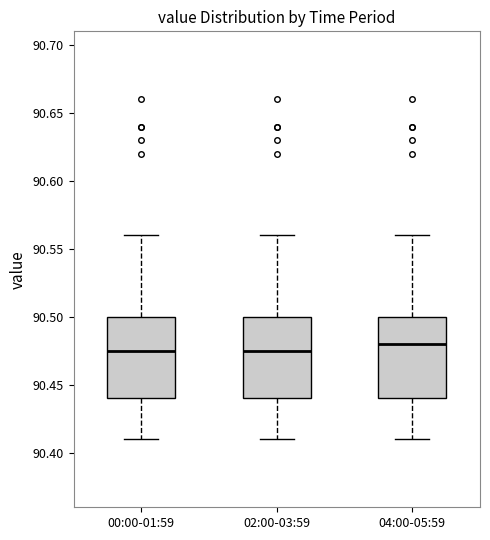

Where is the upper edge of the box for 04:00-05:59 on the y-axis? The values are not printed on the chart, so give them approximately, as read against the axis.

90.500